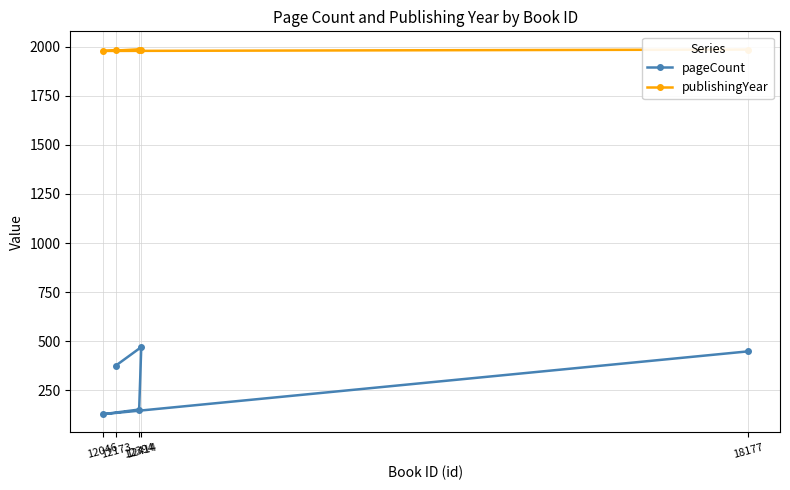

How many series are shown in this chart?

2